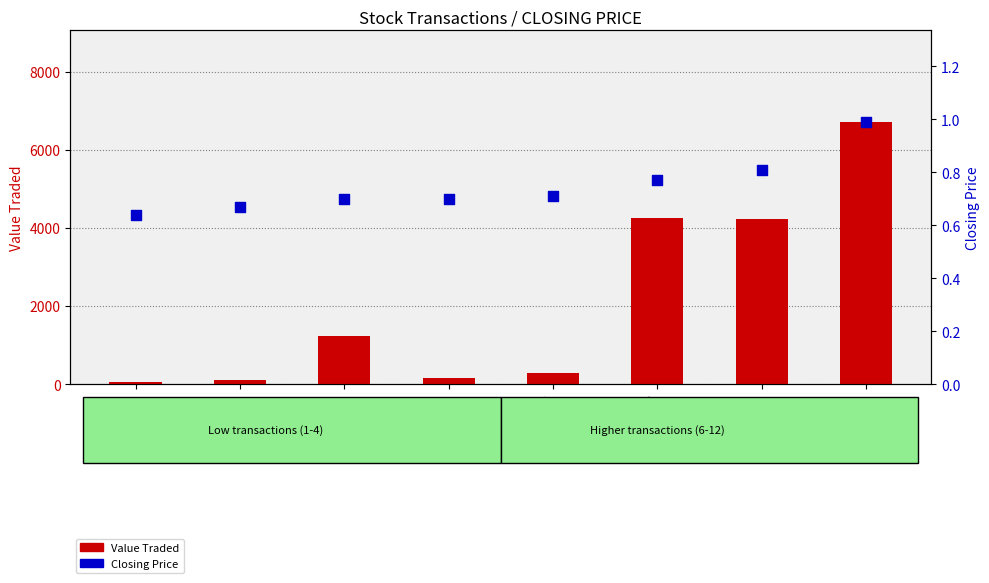

Which series has the largest Y range (max minus min)?

Value Traded